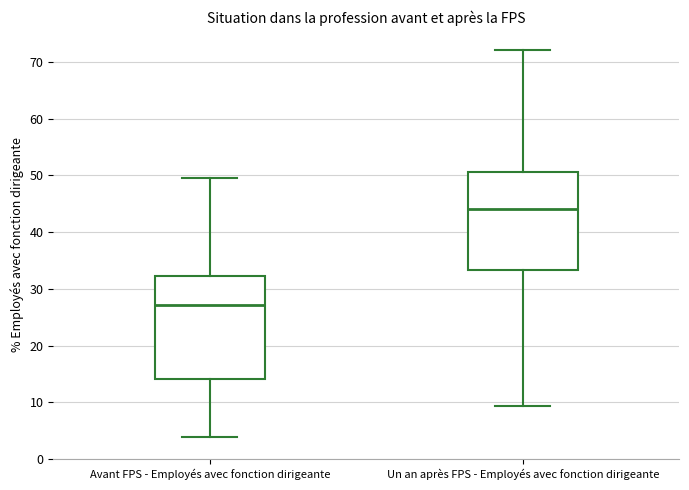

Reading left to right, read every box against the y-axis: the position of its median line, the range the box covers, and the ends of its whiskers. The values are not printed on the chart, so give them approximately, as read against the axis.

Avant FPS - Employés avec fonction dirigeante: median 27, box 14 to 32, whiskers 4 to 50
Un an après FPS - Employés avec fonction dirigeante: median 44, box 33 to 51, whiskers 9 to 72